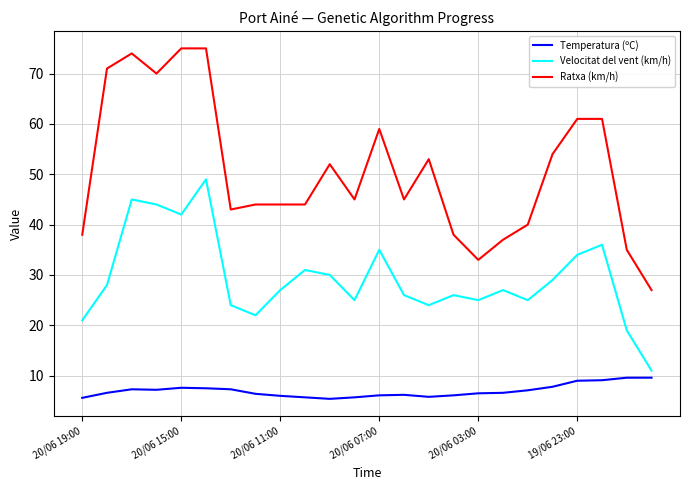

True or false: Temperatura (ºC) has more than 2 points higher than both neighbors.

True